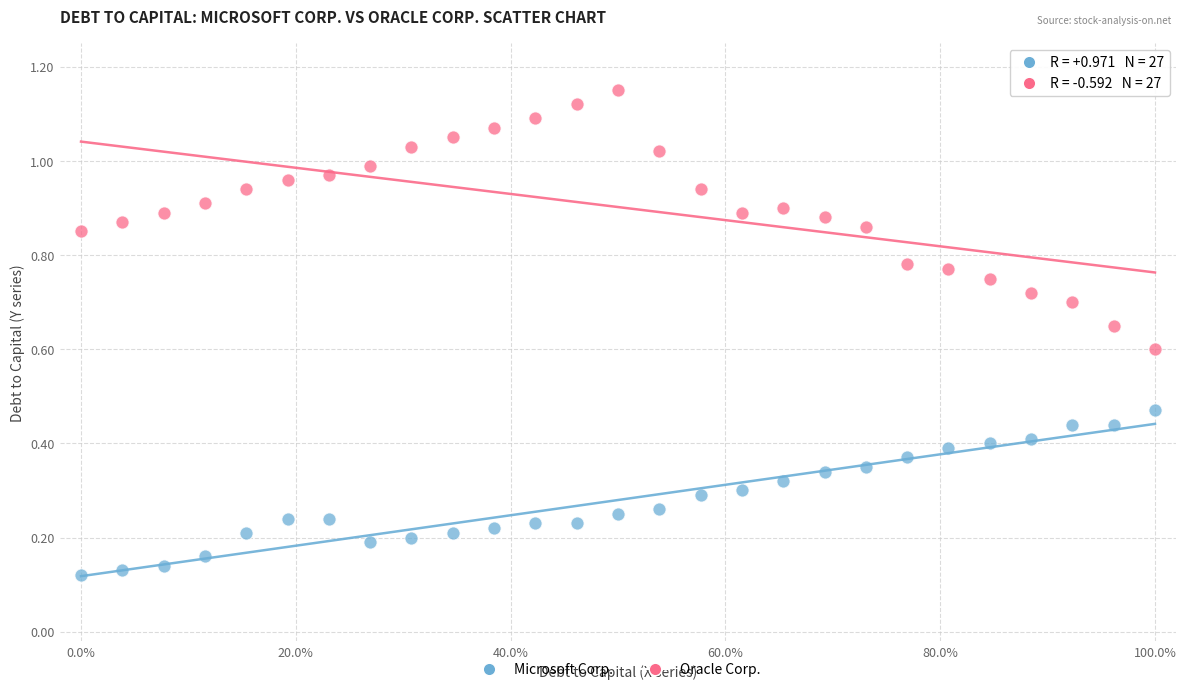

Which series contains the highest Y value?

Oracle Corp.